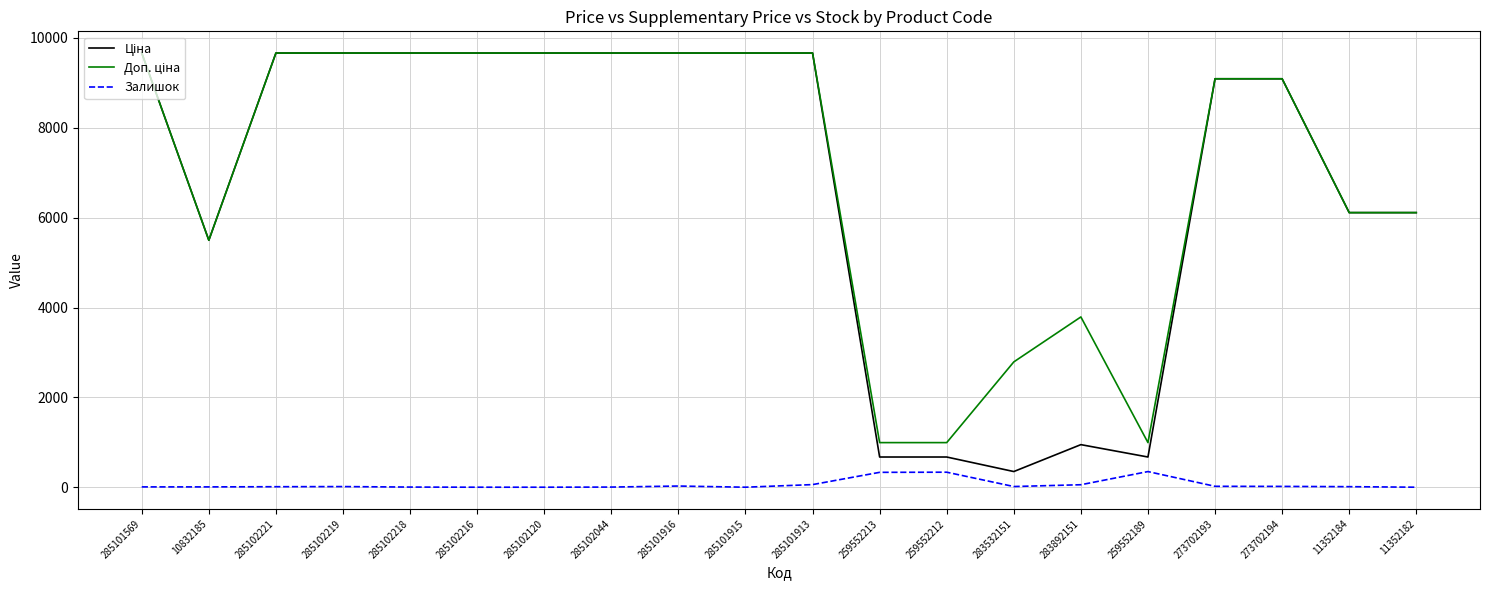

Between 11352184 and 283892151, which is larger?

11352184